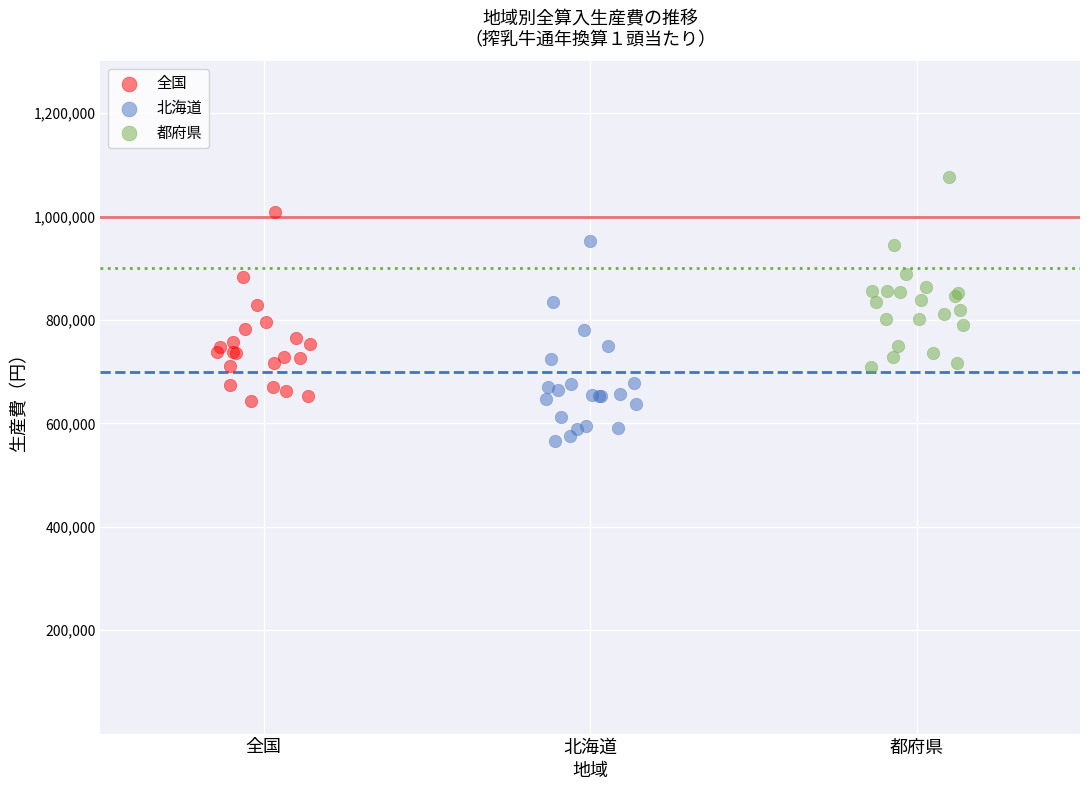

What are all the series names shown in the legend?

全国, 北海道, 都府県